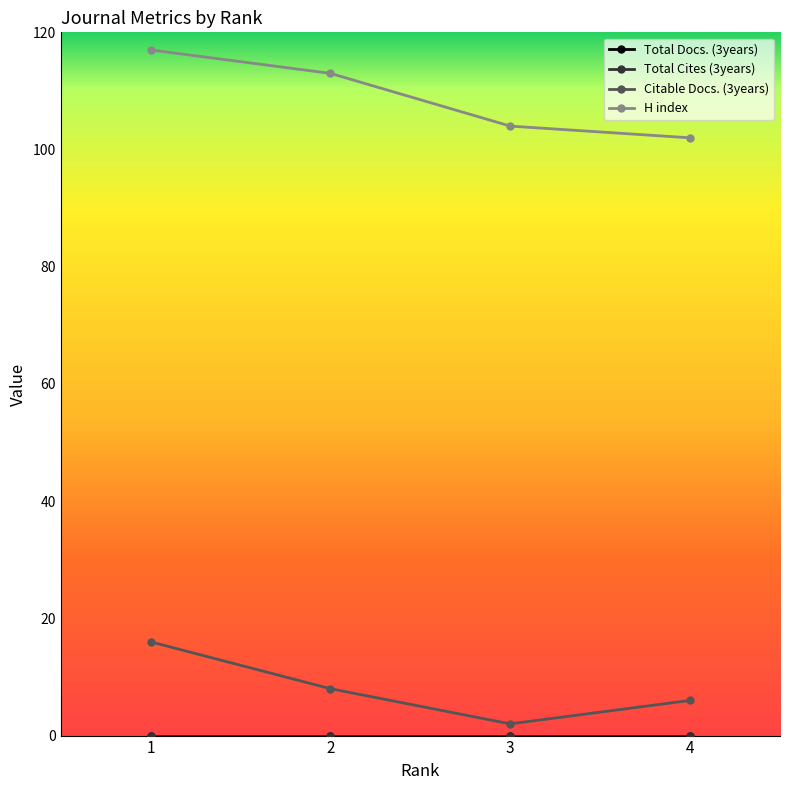

Does the chart have visible grid lines?

No